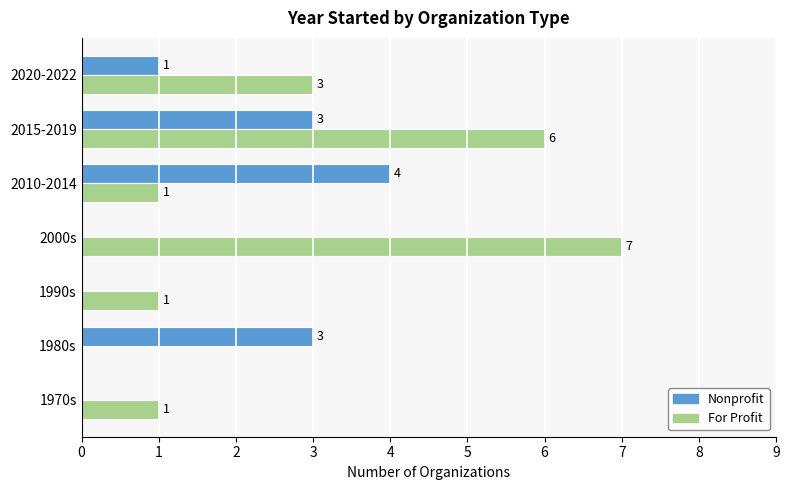

True or false: For Profit has a value of 1 at 1970s.

True